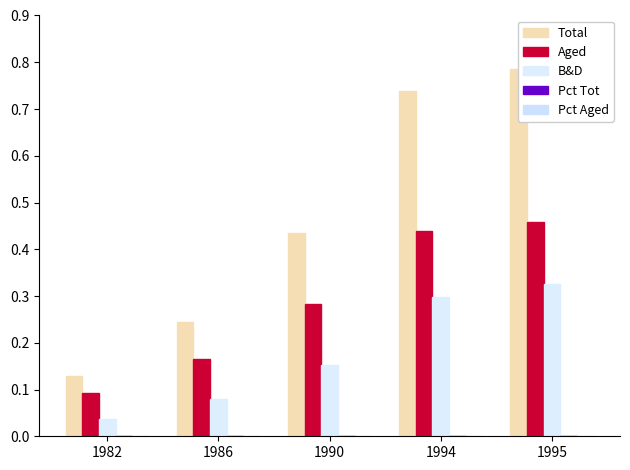

What is the sum of the Total values at 1982 and 1994?

0.9